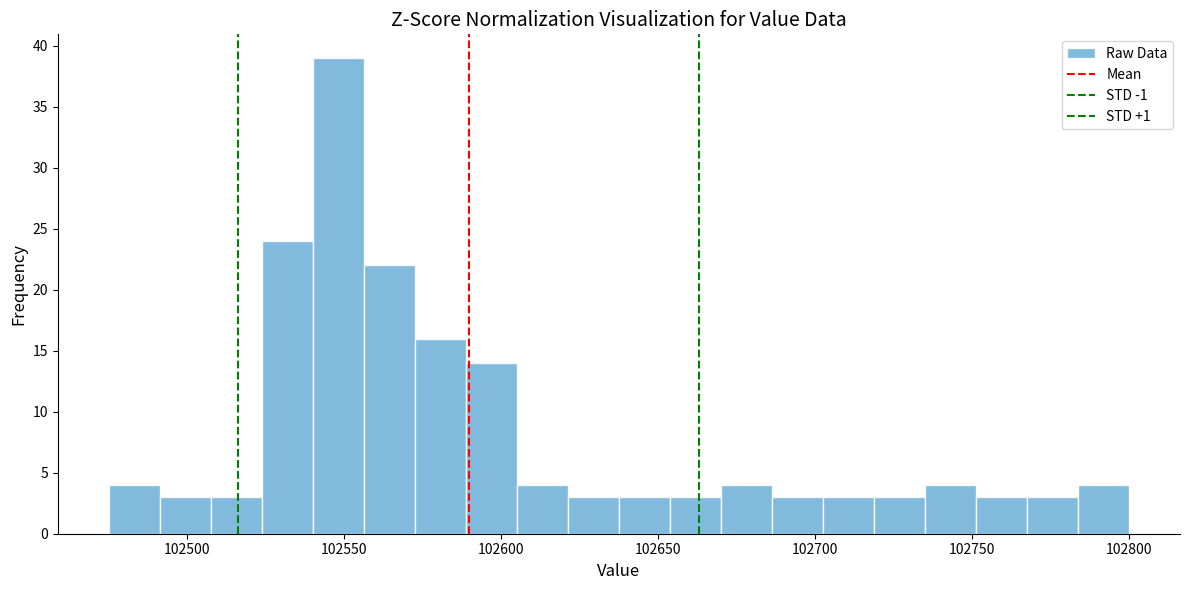

Read against the x-axis, roughly where is the centre of the tallest bar?

102550